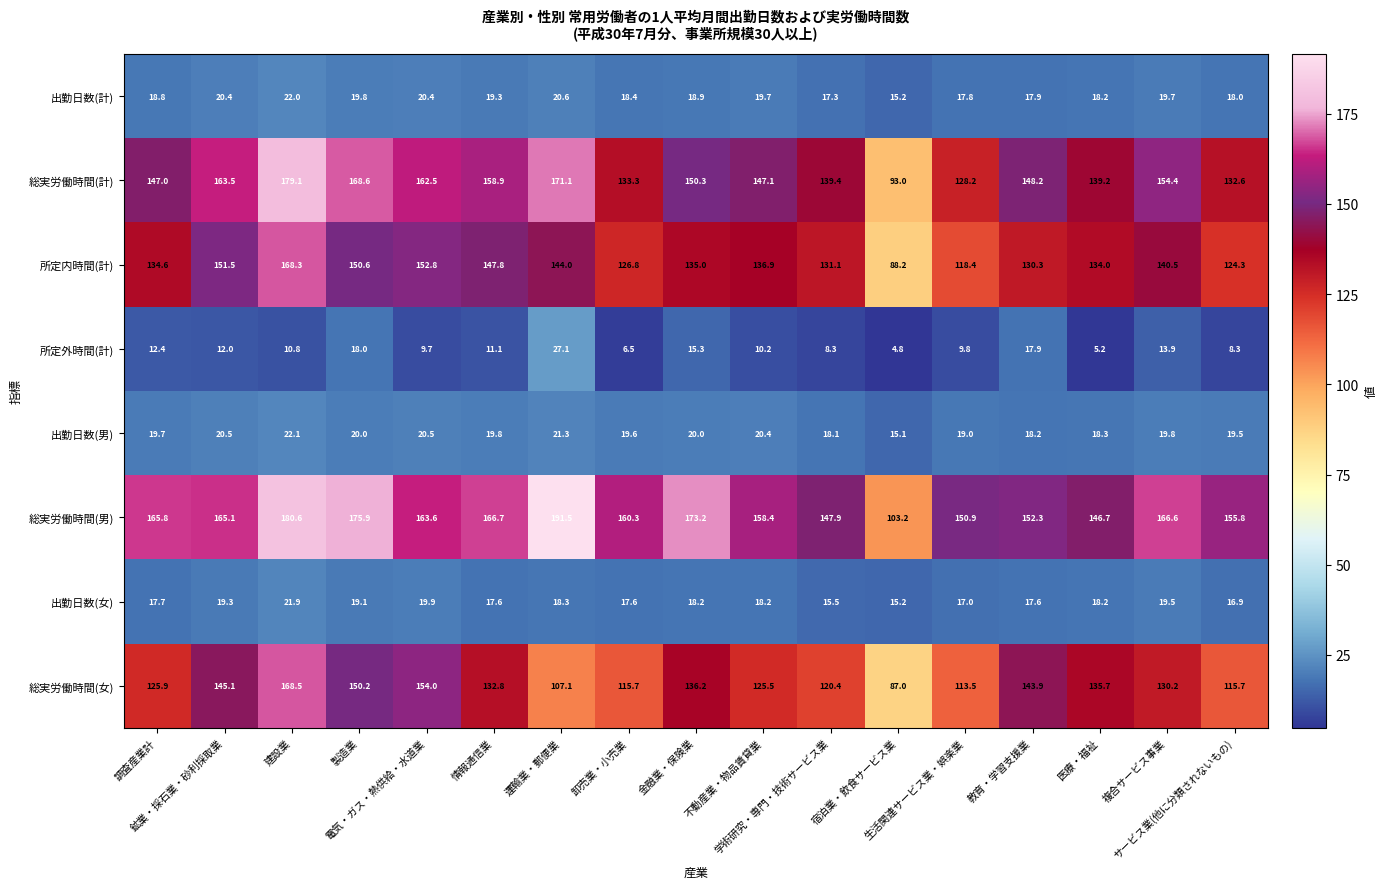

Which series has the largest range (max minus min)?

総実労働時間(男)